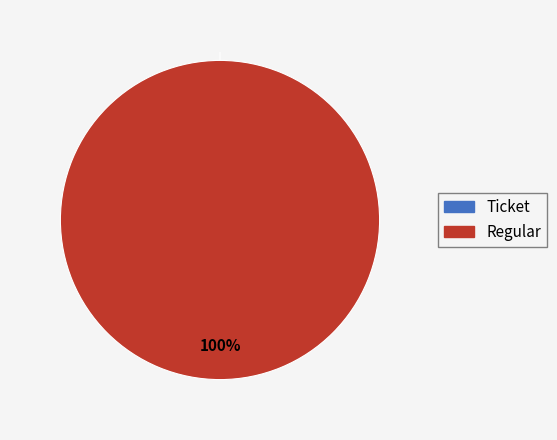

The Regular slice represents 100% of the pie. True or false?

True